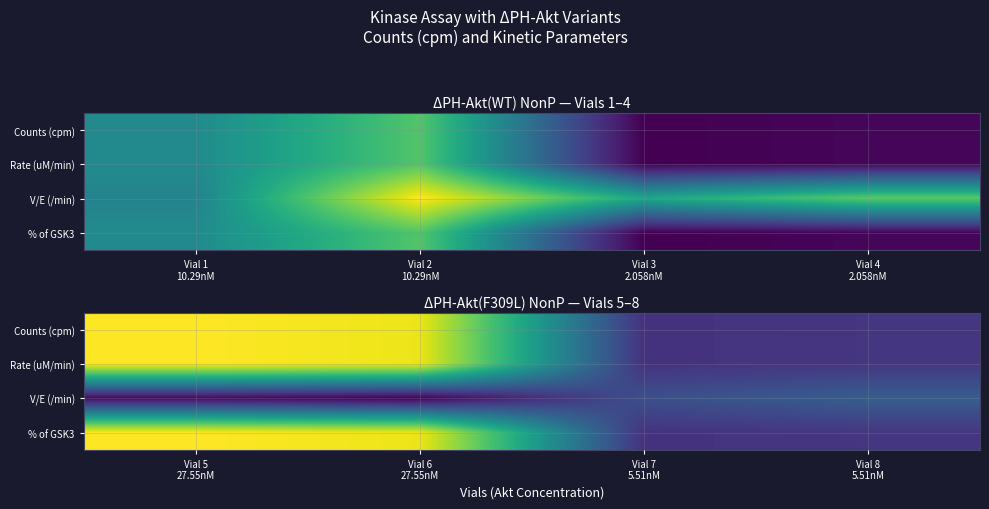

At which category is the sum across all series the highest?

Vial 5 27.55nM